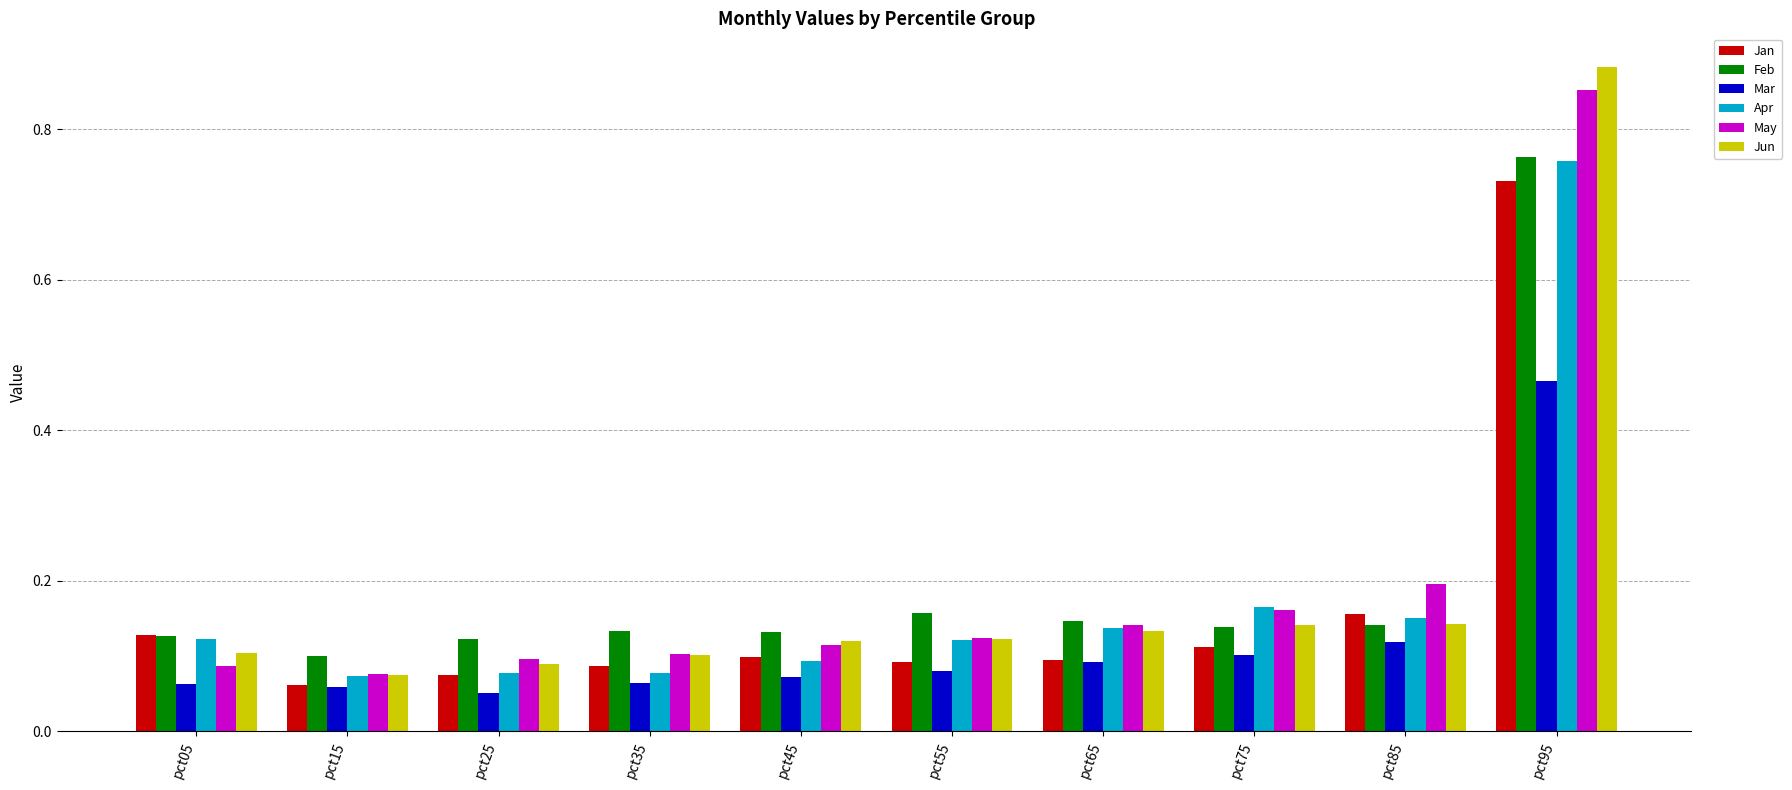

Where is Feb nearest to the value 0?

pct15